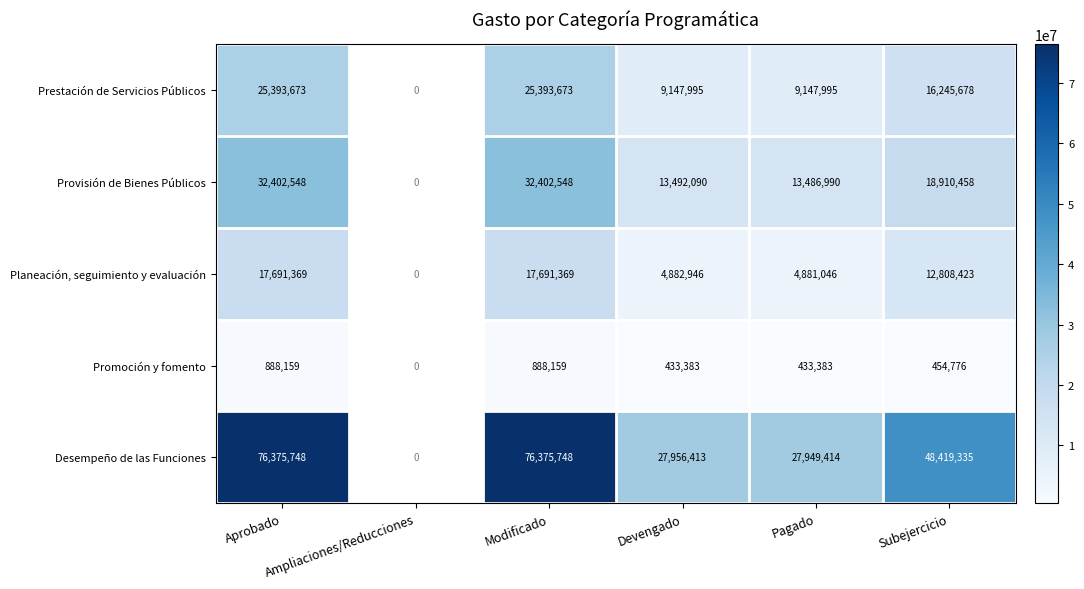

Is the value of Desempeño de las Funciones at Devengado greater than the value of Promoción y fomento at Aprobado?

Yes